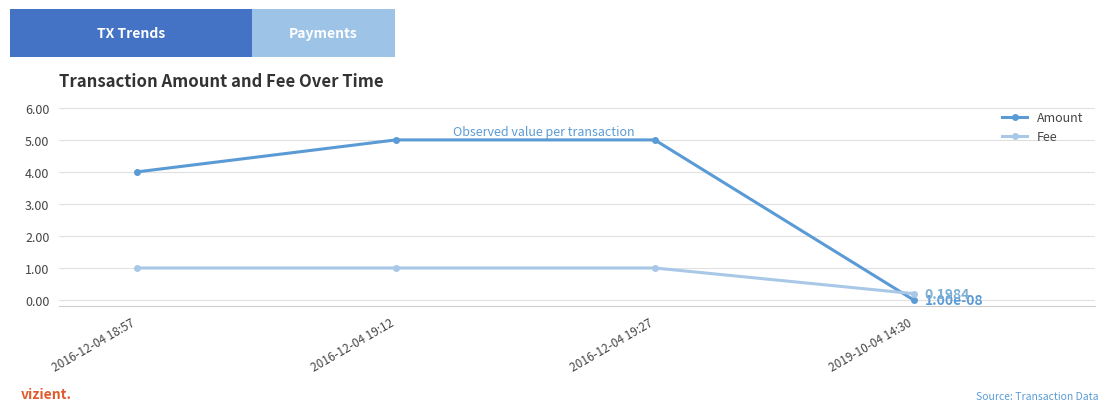

Which category has the lowest value in the Amount series?

2019-10-04 14:30